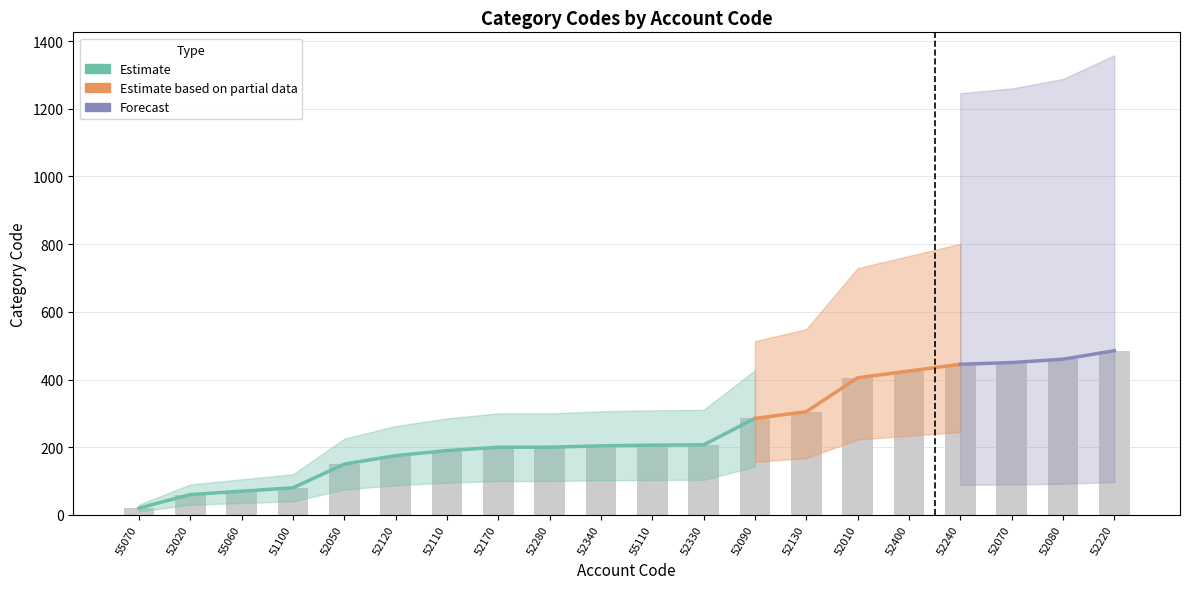

What is the smallest value displayed?

20